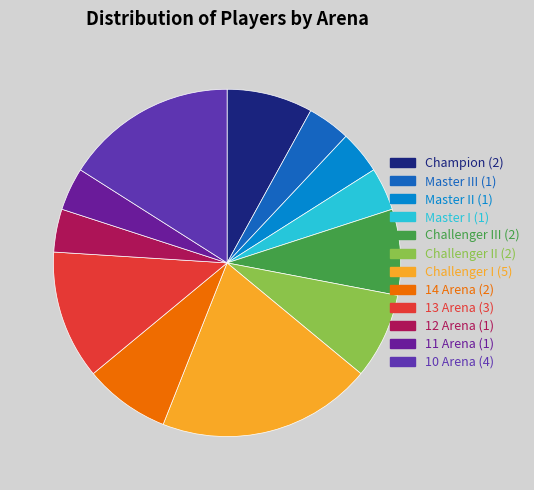

How many segments does this pie chart have?

12